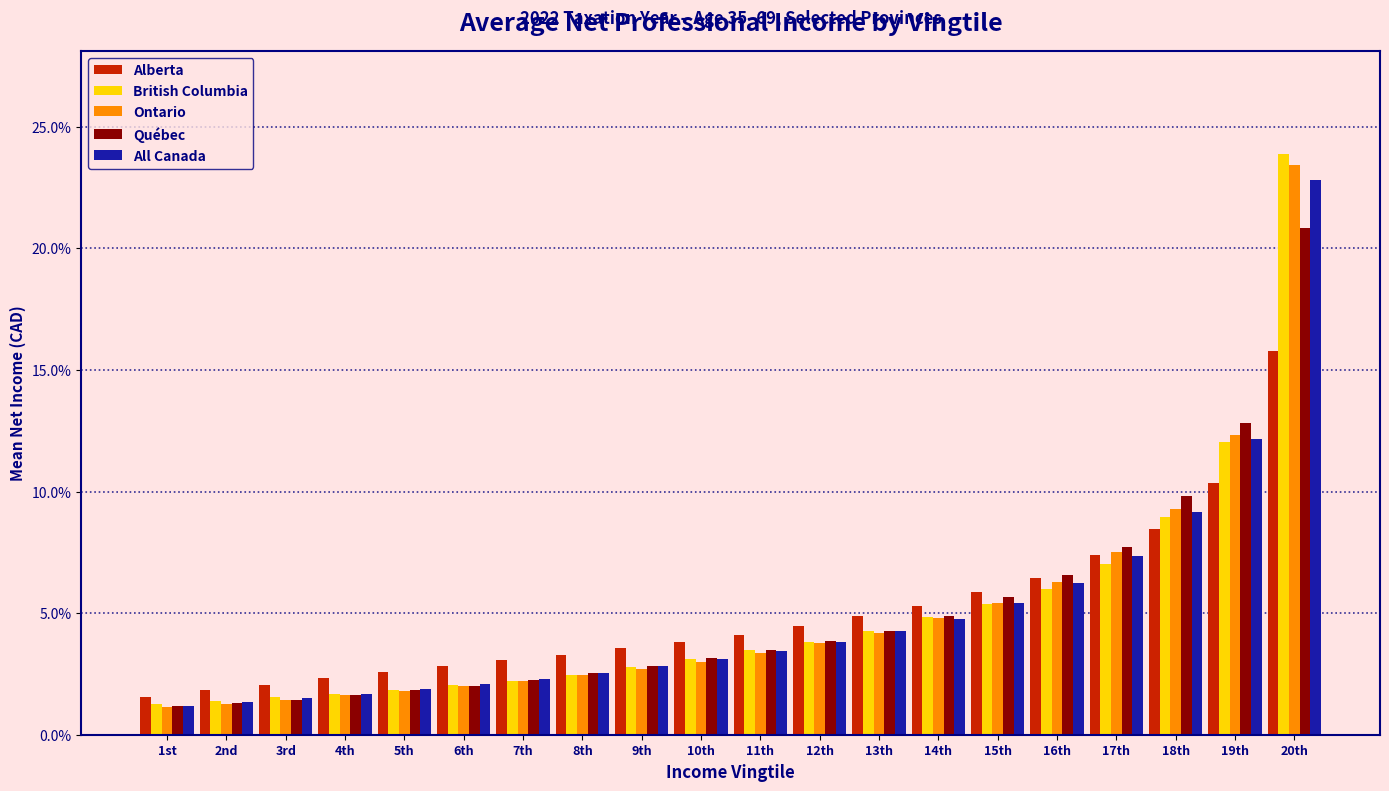

What is the minimum value shown in the chart?

1.1